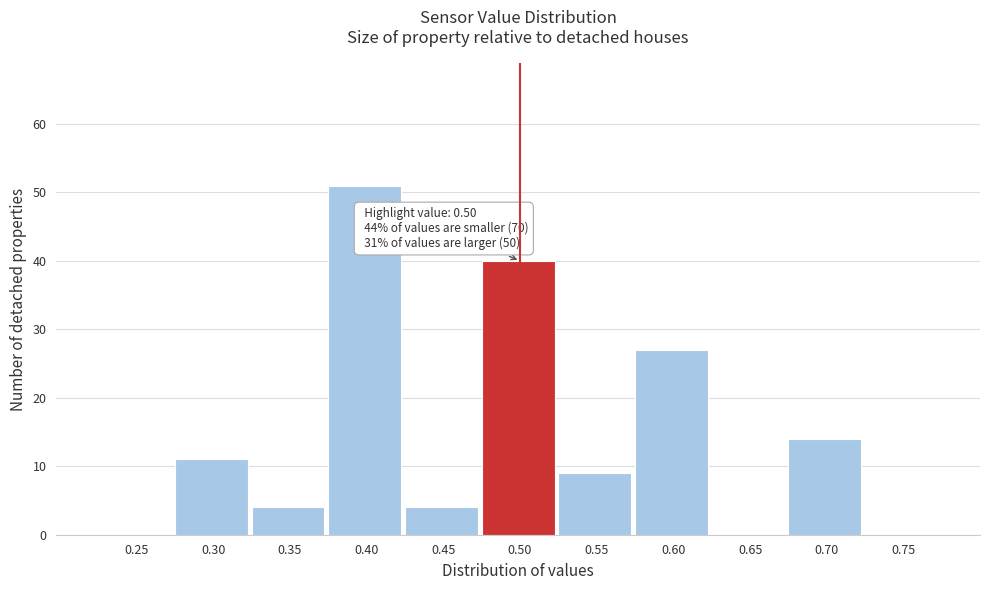

Reading left to right, extract all data points from this chart.

0.25=0	0.30=11	0.35=4	0.40=51	0.45=4	0.50=40	0.55=9	0.60=27	0.65=0	0.70=14	0.75=0